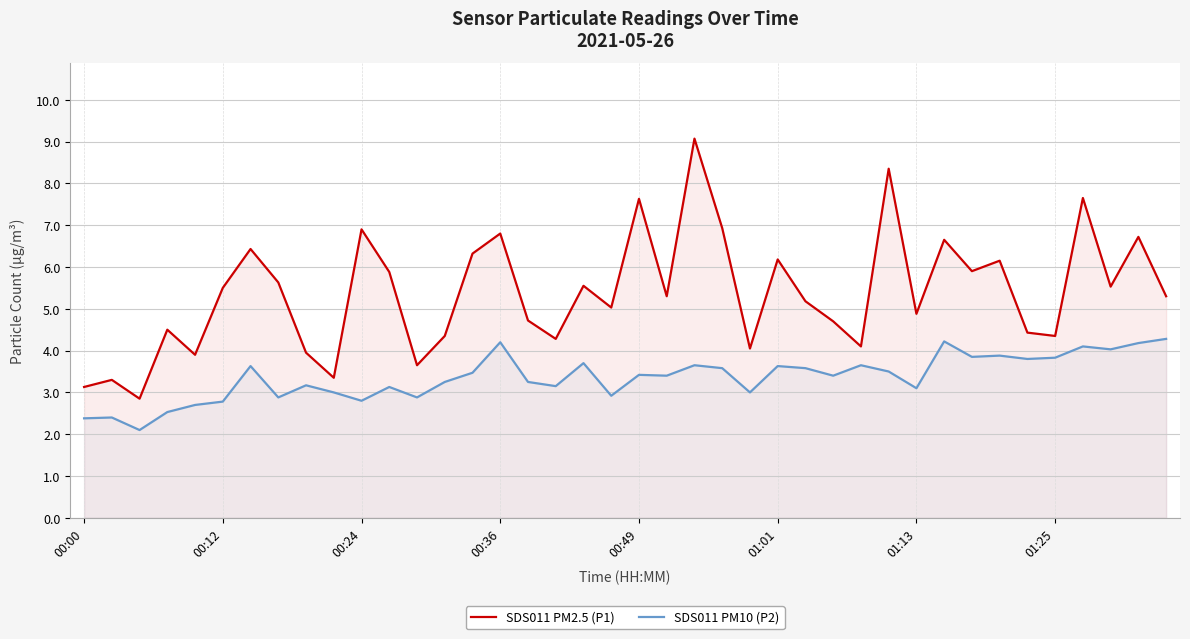

In SDS011 PM2.5 (P1), how many points are higher than both neighbors (excluding endpoints)?

14